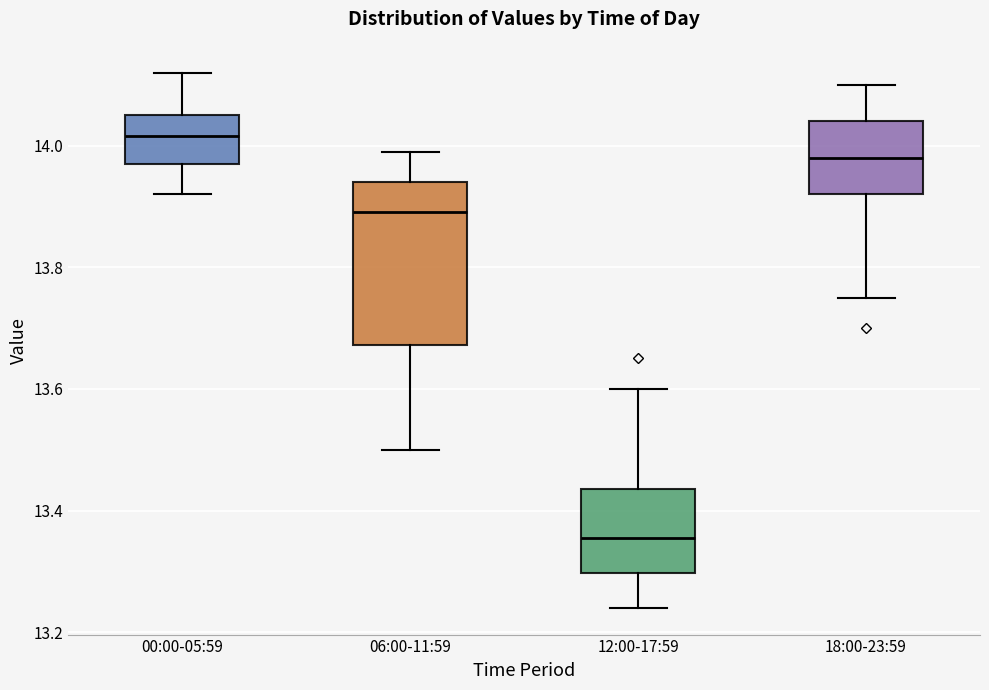

Which box has the highest median line?

00:00-05:59